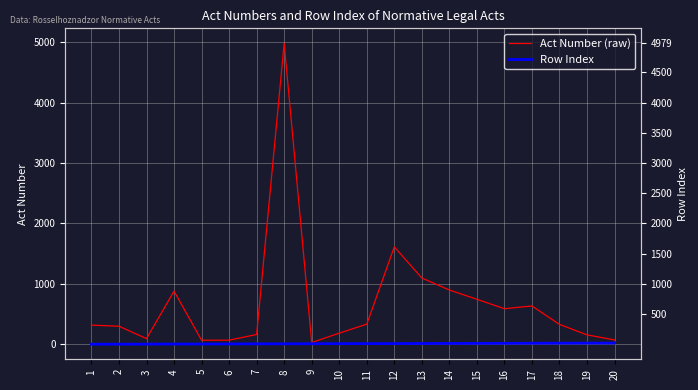

What is the value of the Act Number (raw) point at the 12th from the left?

1612